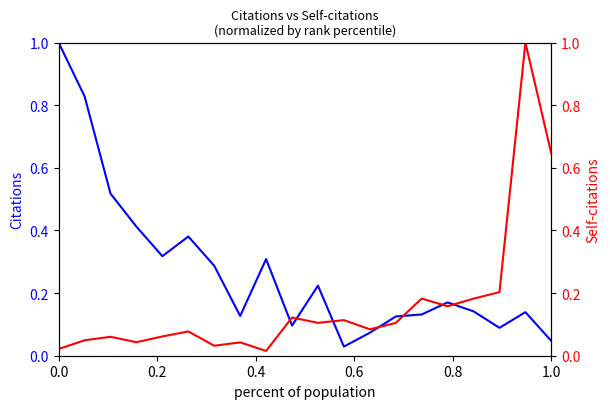

Is the value of Self-citations at 7 greater than the value of Citations at 12?

No